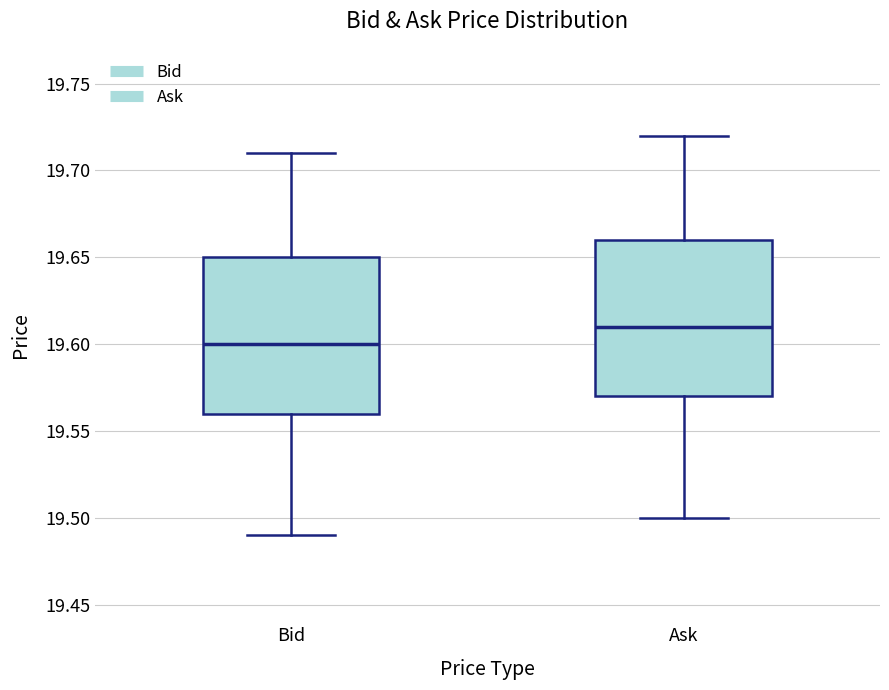

Reading left to right, read every box against the y-axis: the position of its median line, the range the box covers, and the ends of its whiskers. The values are not printed on the chart, so give them approximately, as read against the axis.

Bid: median 19.60, box 19.56 to 19.65, whiskers 19.49 to 19.71
Ask: median 19.61, box 19.57 to 19.66, whiskers 19.50 to 19.72